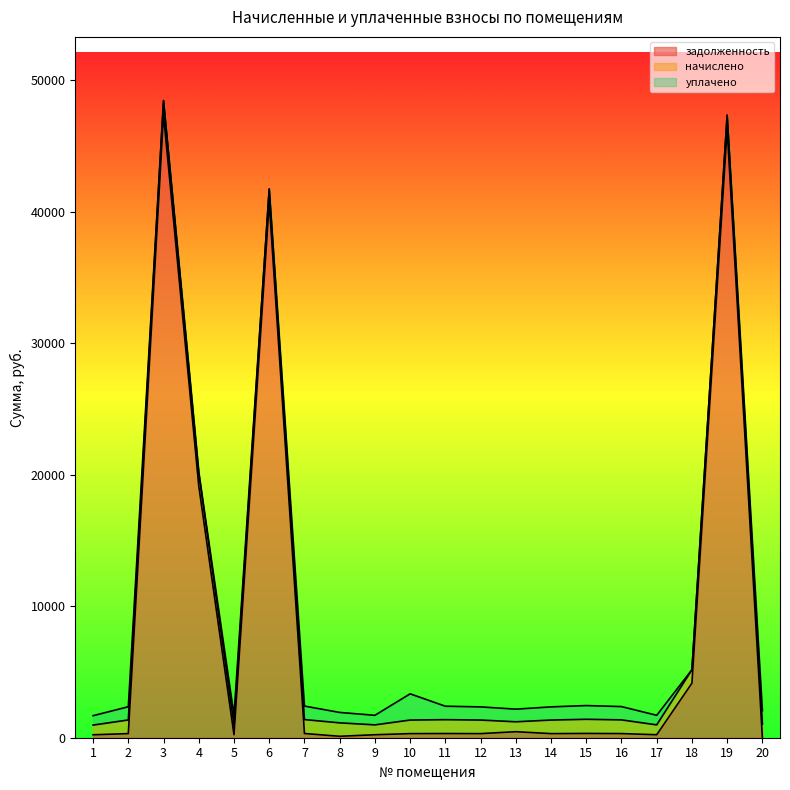

What is the difference between the second highest and minimum values in the уплачено series?

1043.5